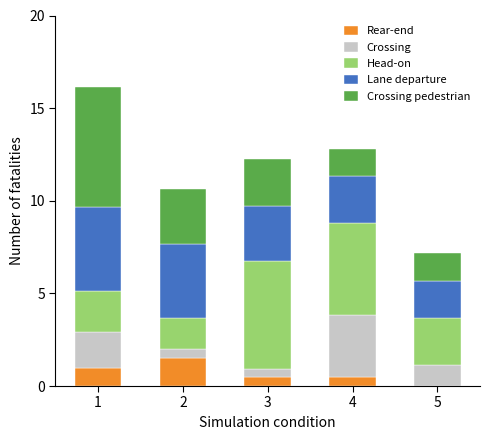

What is the maximum value for Rear-end?

1.5